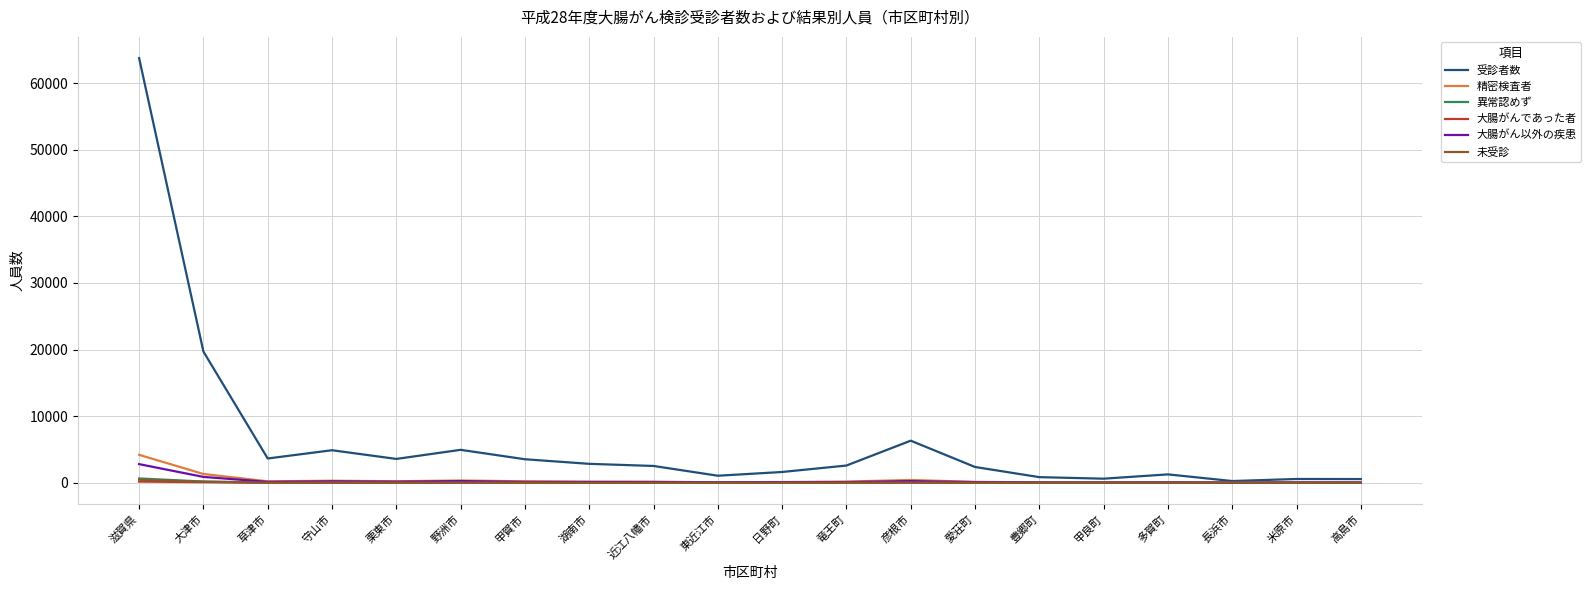

Is it true that 精密検査者 equals 44 at 高島市?

True